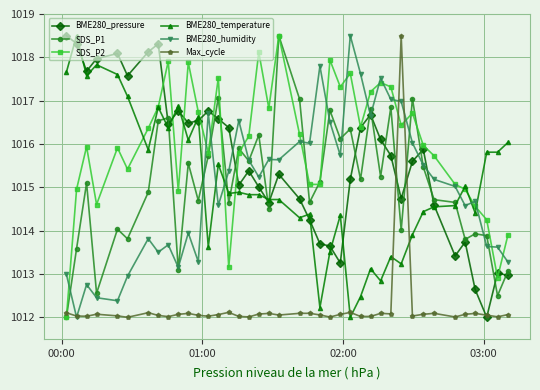

What is the value of the SDS_P2 point at the 16th from the left?

1015.8